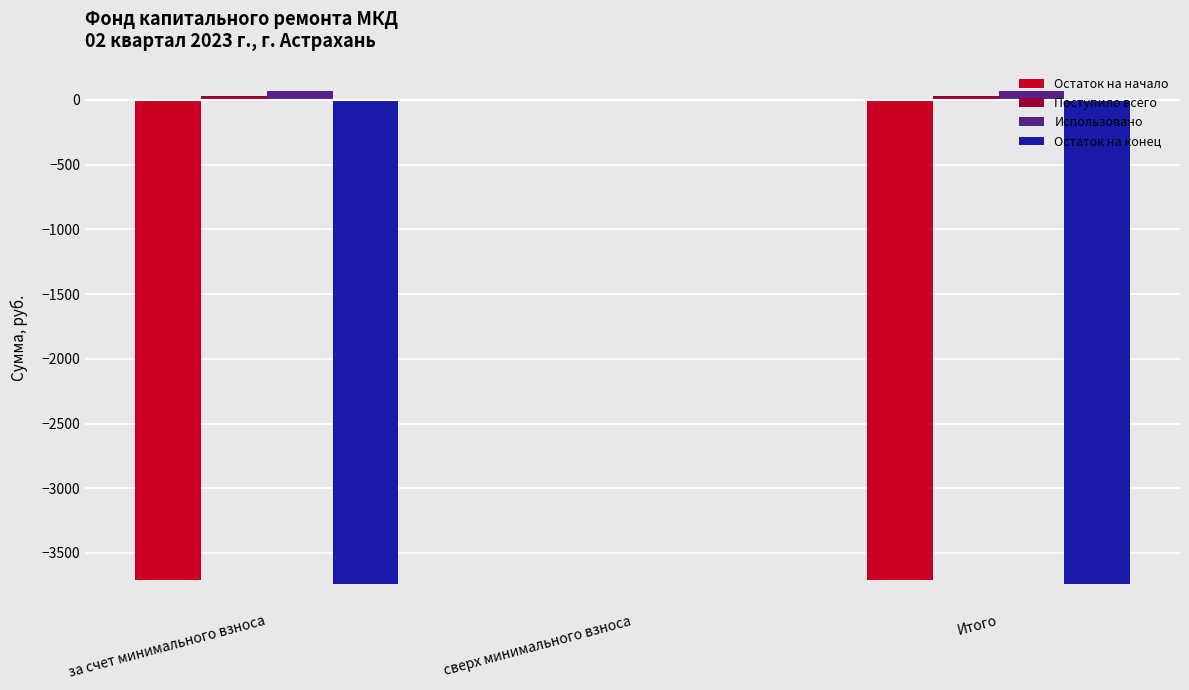

What is the sum of all Использовано values?

136.3